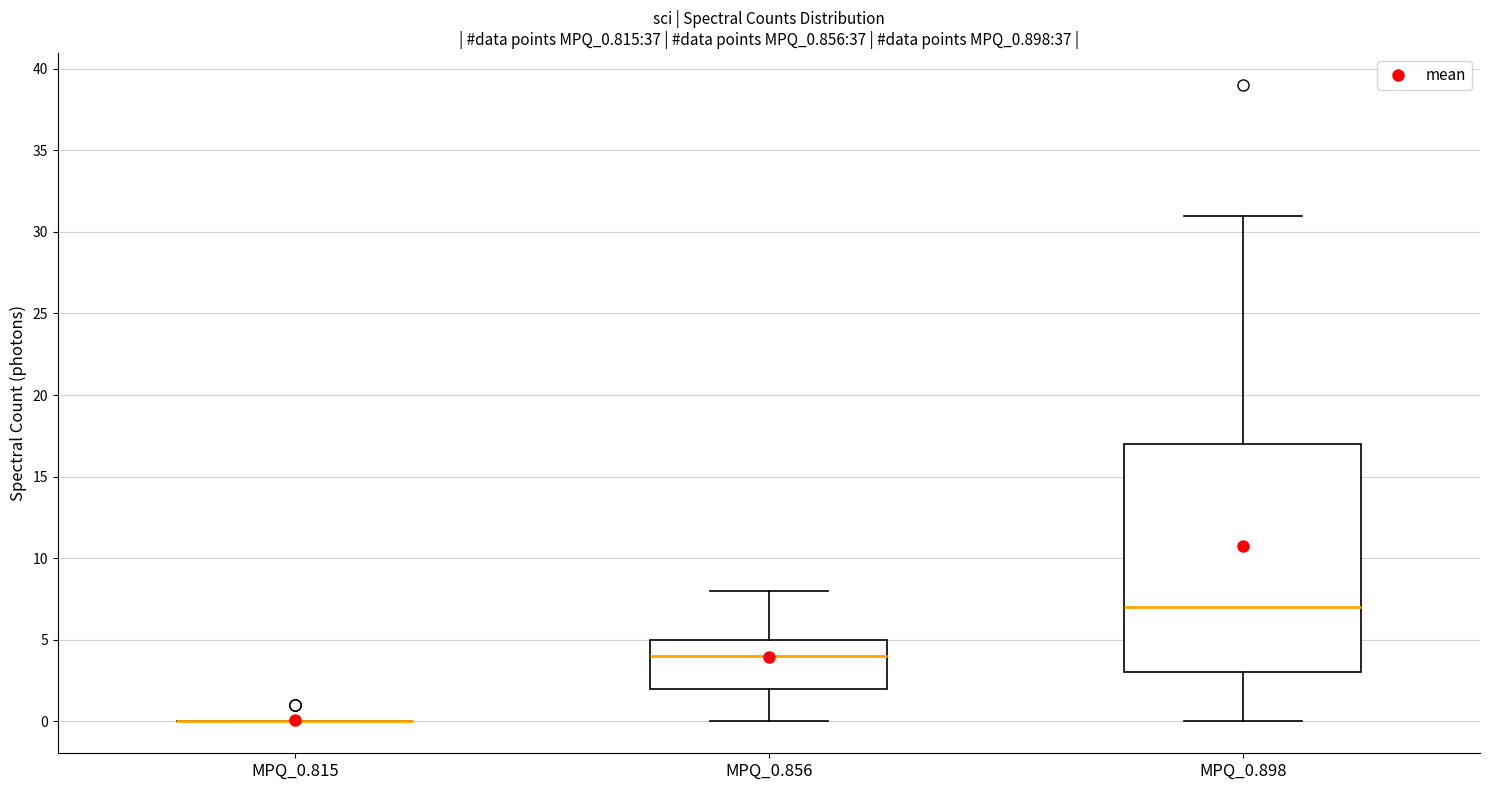

Which box is the tallest, from its lower edge to its upper edge?

MPQ_0.898